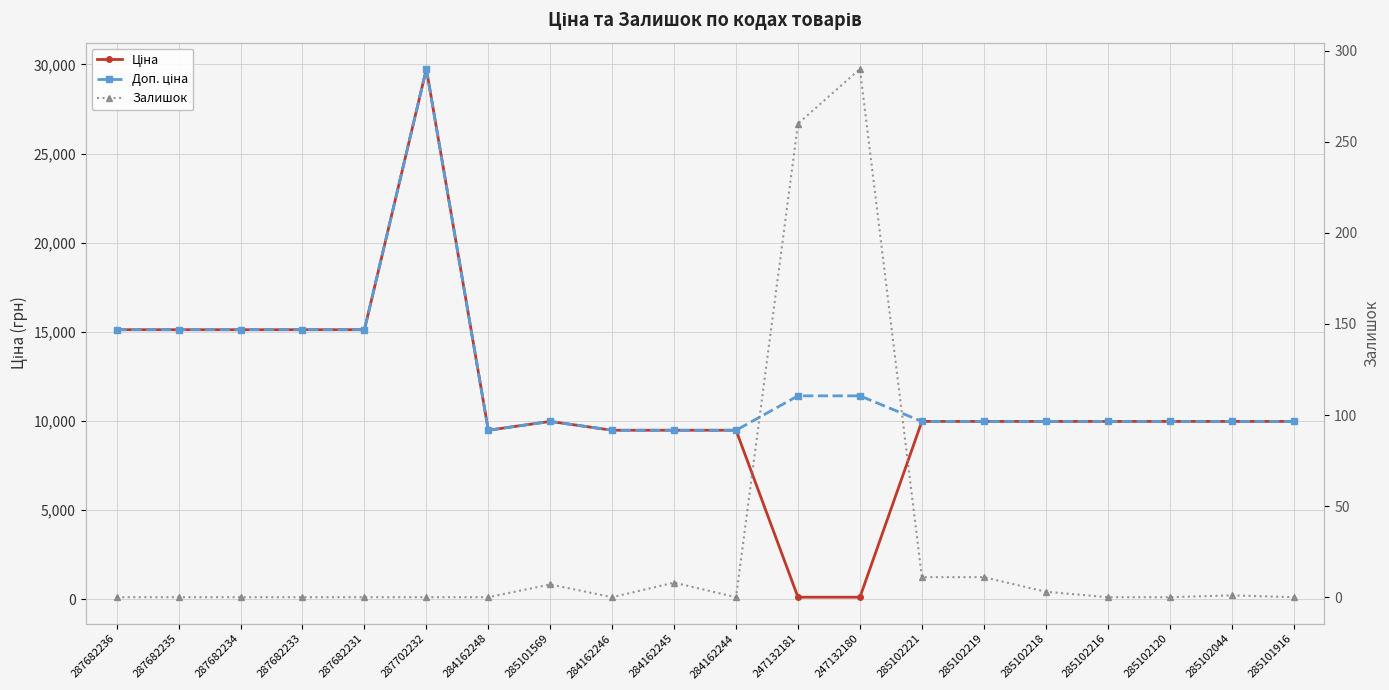

Which series has the largest total across all categories?

Доп. ціна